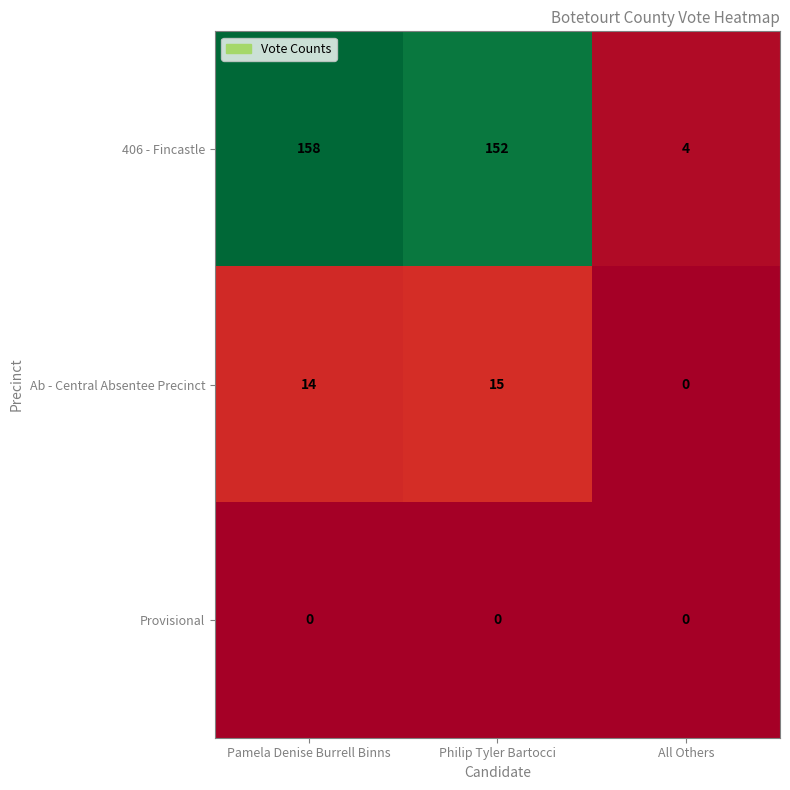

Between Philip Tyler Bartocci and All Others, which series saw the biggest shift?

406 - Fincastle